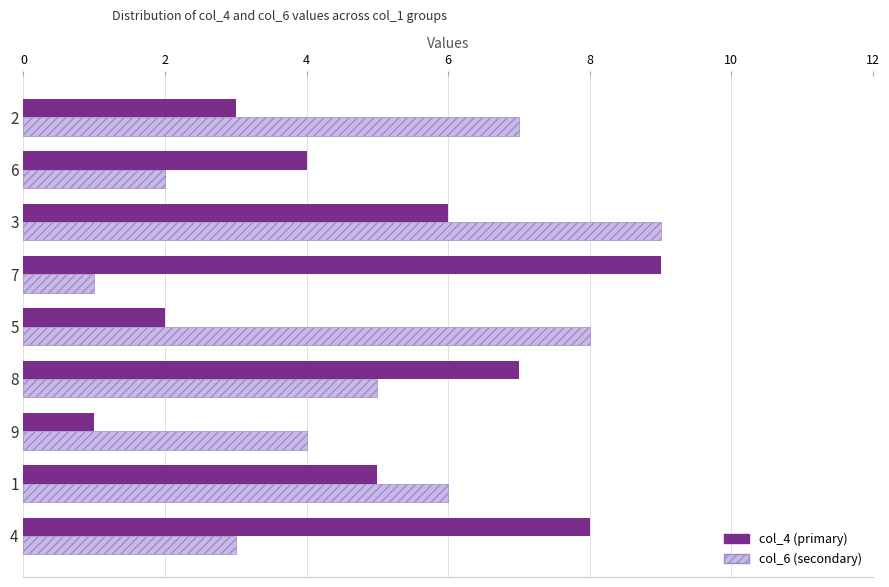

At which category is the sum across all series the highest?

3